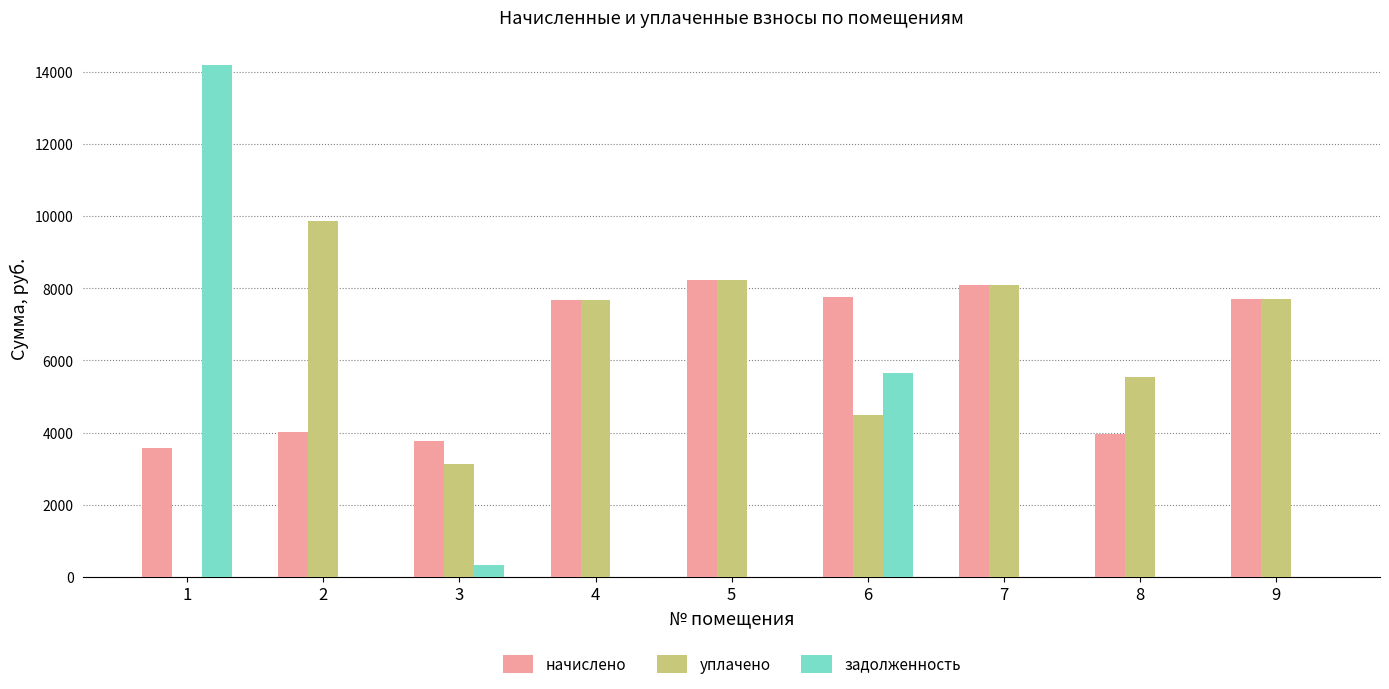

The value of начислено at 4 is 7680.0. True or false?

True